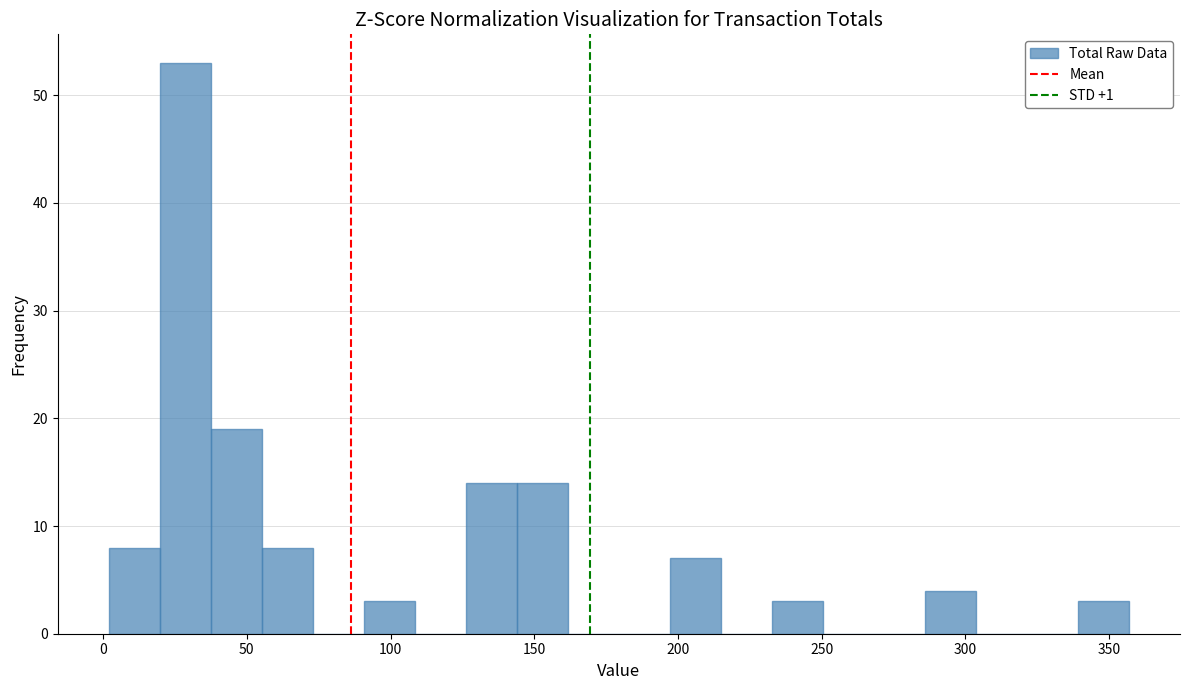

Read against the x-axis, roughly where is the centre of the tallest bar?

30